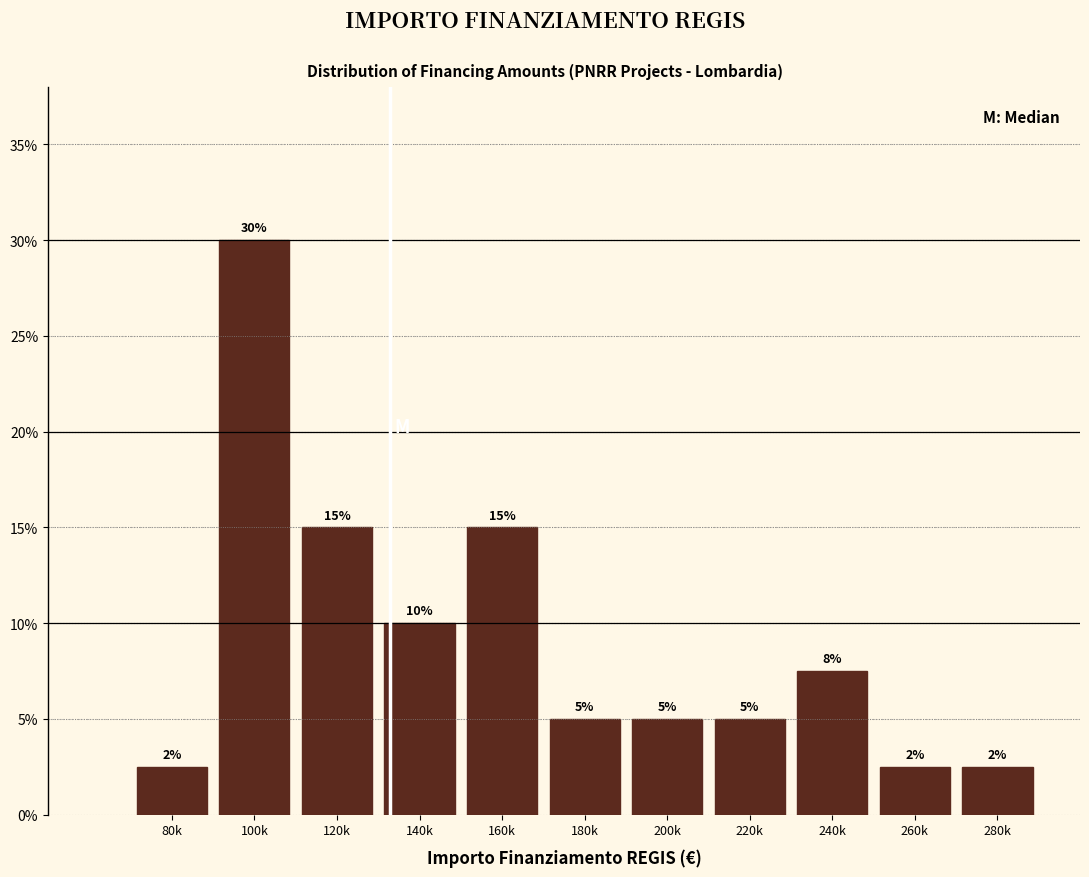

What is the value of the 3rd bar from the left?

15.0